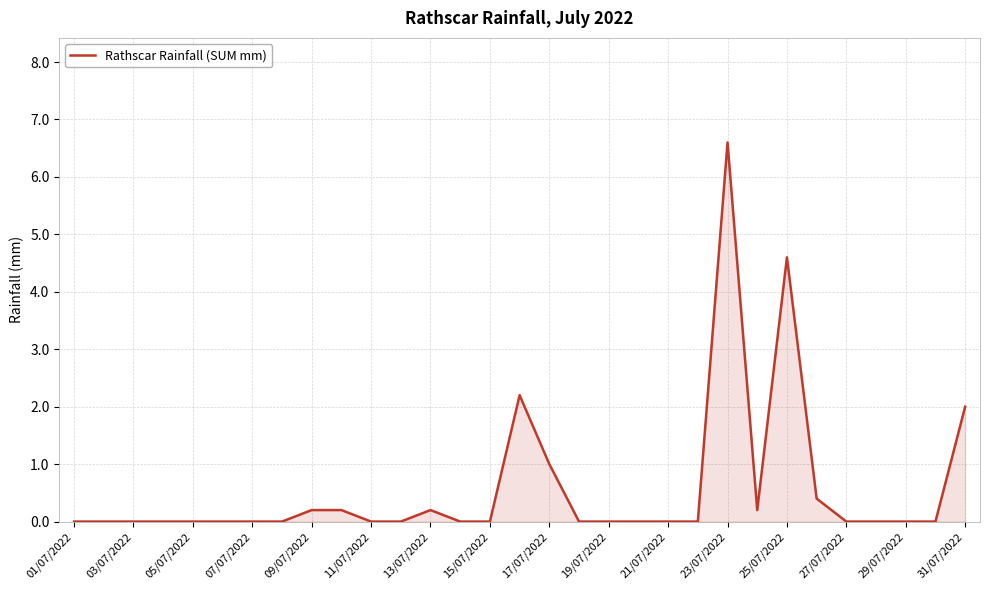

What is the difference between the maximum and minimum values?

6.6